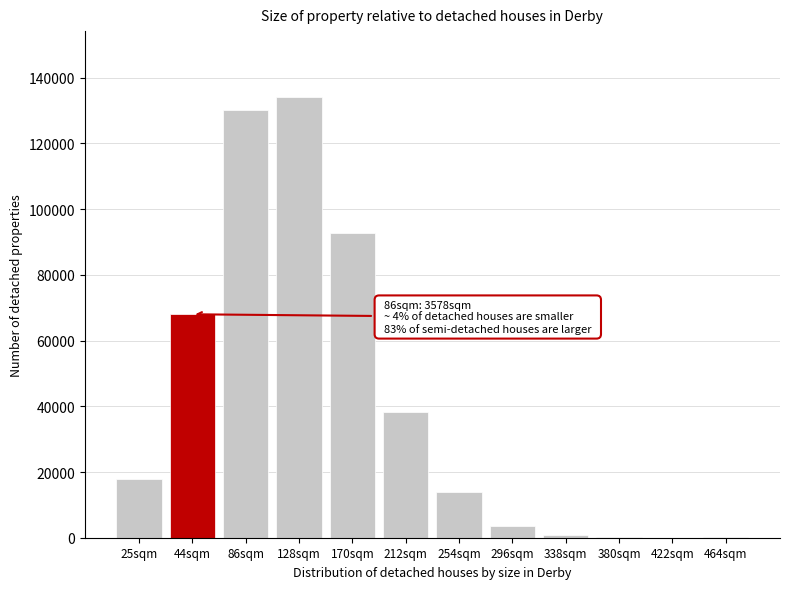

At which category does the chart reach its peak across all series?

128sqm